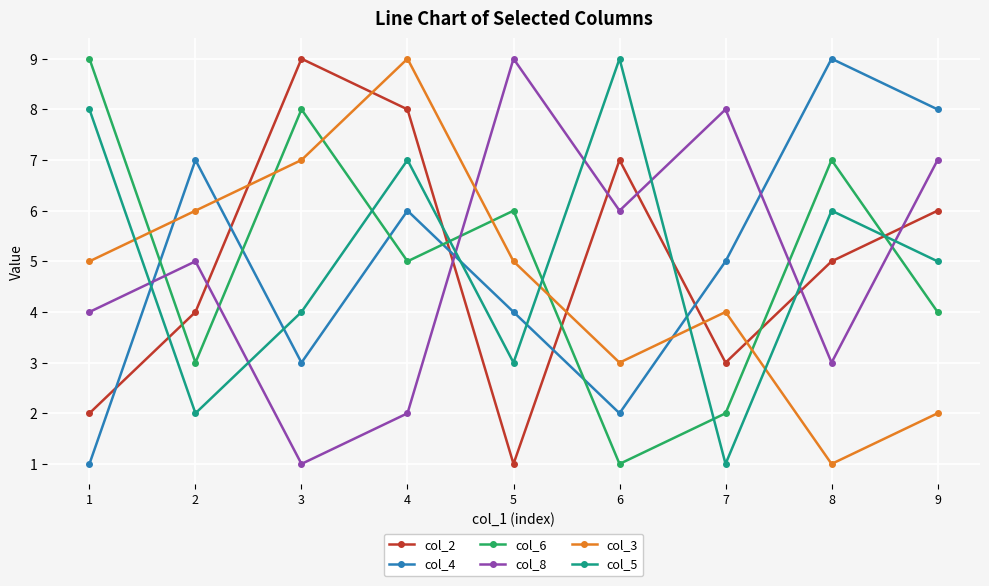

What is the average value of the col_2 series?

5